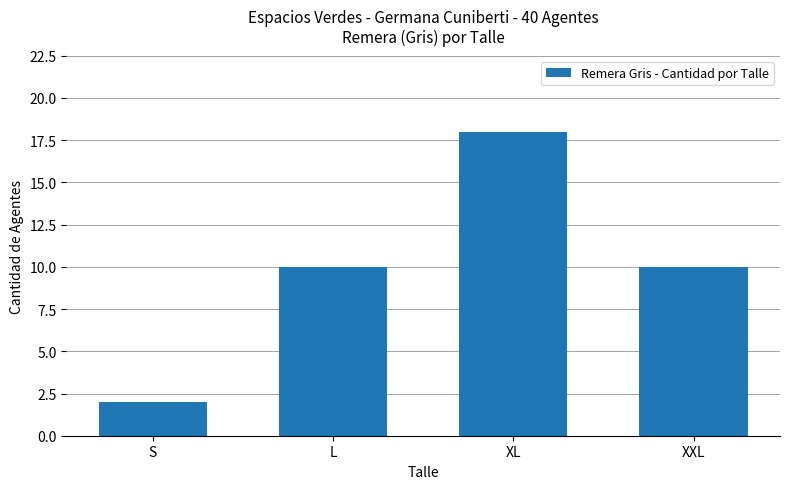

Which has a higher value, XL or L?

XL